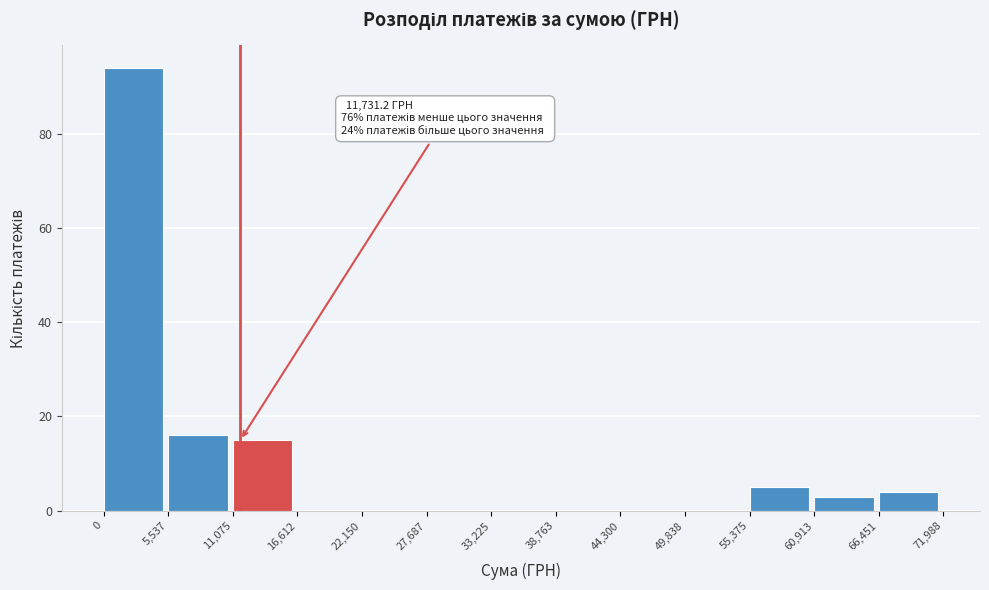

Over which range of the x-axis is the bar tallest?

0 to 5,537